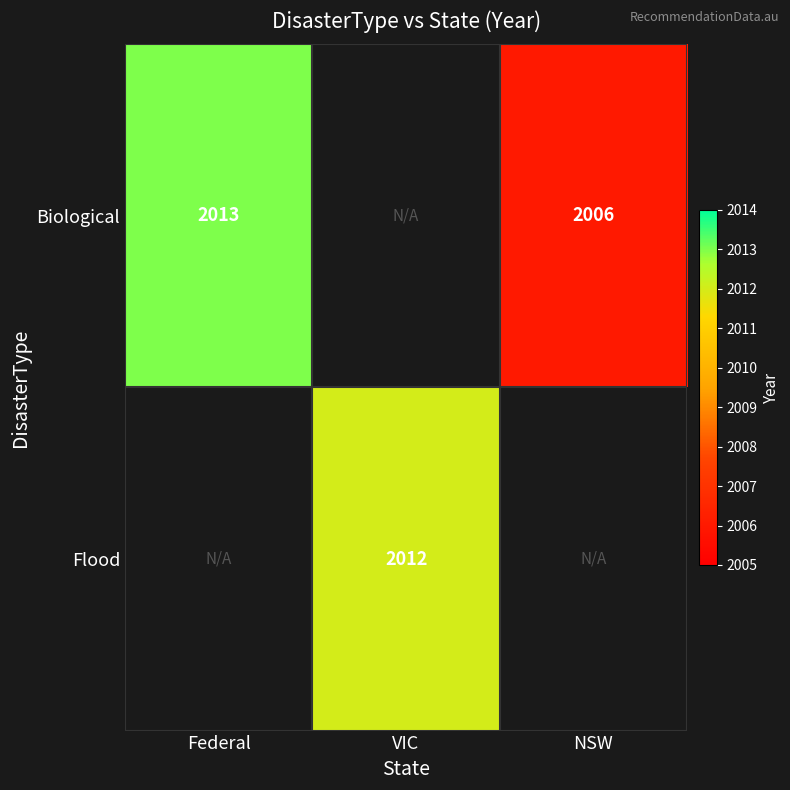

True or false: Biological has a value of 1021 at Federal.

False